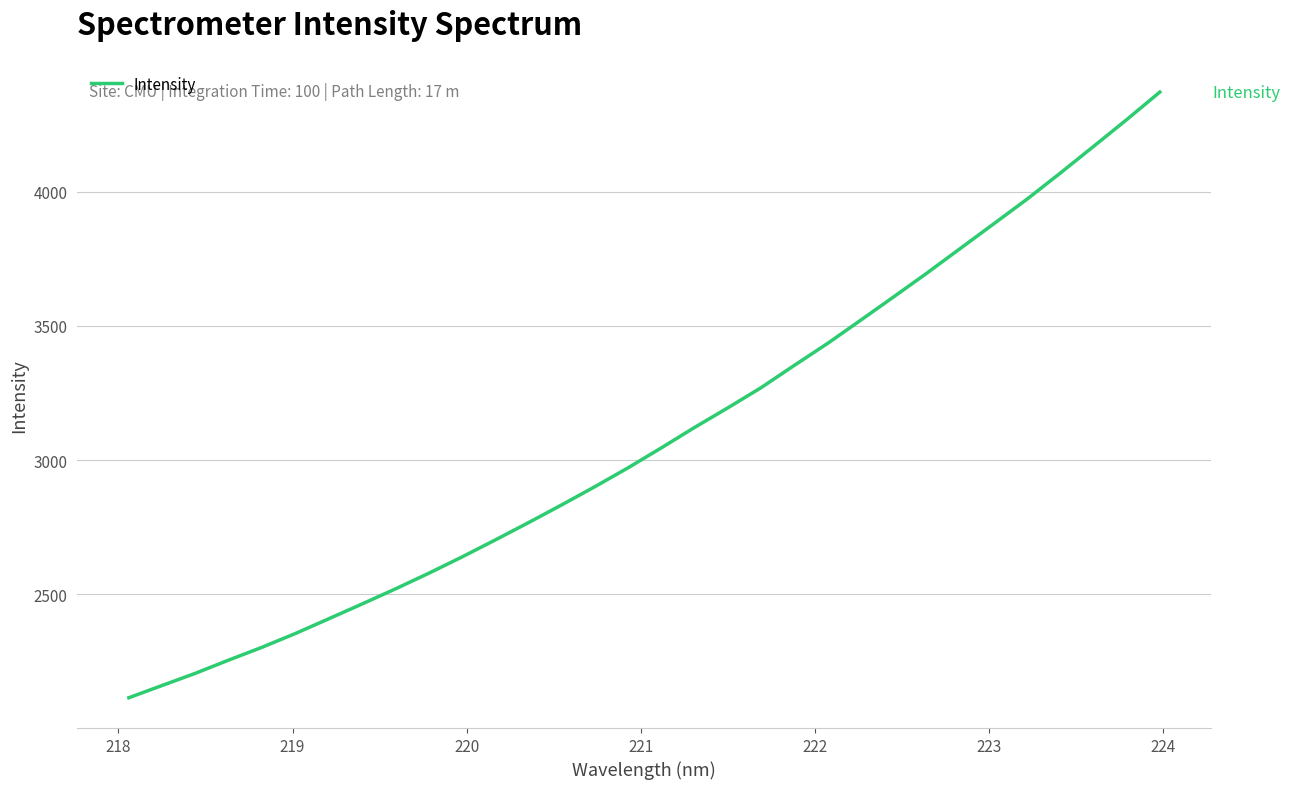

Is this an area chart (filled region under the line)?

No